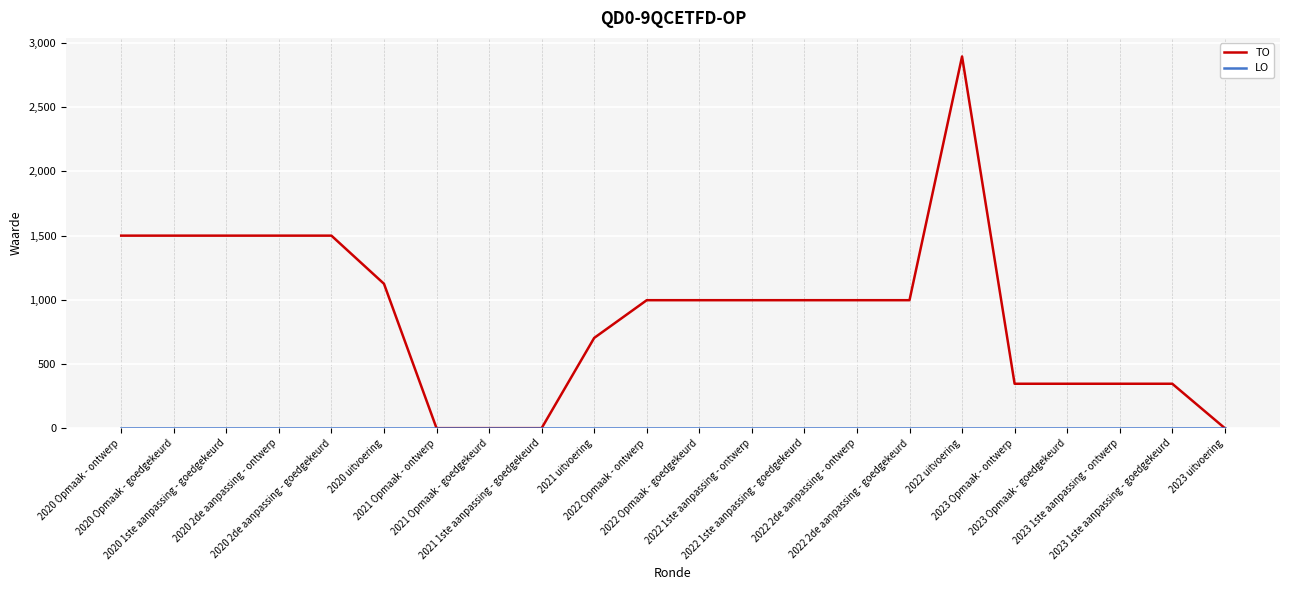

Is this an area chart (filled region under the line)?

No